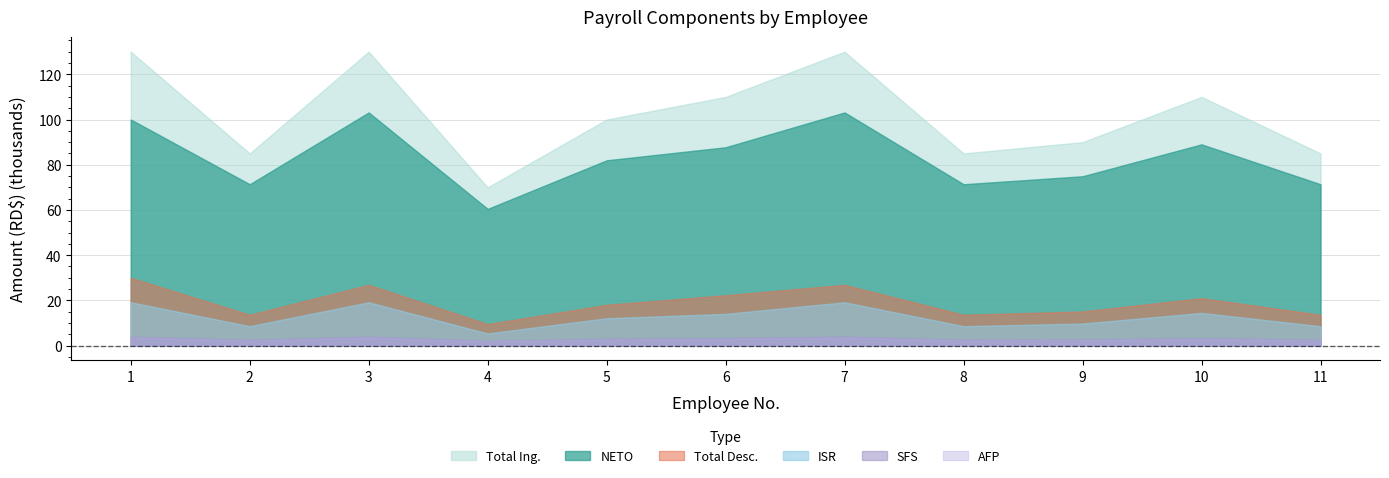

Rank the categories by ISR value from lowest to highest.

4, 2, 8, 11, 9, 5, 6, 10, 1, 3, 7